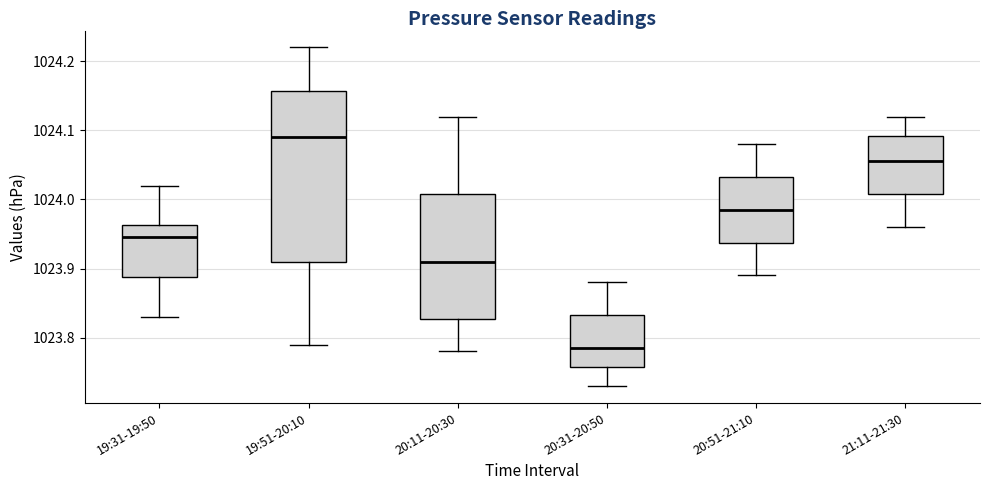

Reading left to right, read every box against the y-axis: the position of its median line, the range the box covers, and the ends of its whiskers. The values are not printed on the chart, so give them approximately, as read against the axis.

19:31-19:50: median 1023.95, box 1023.89 to 1023.96, whiskers 1023.83 to 1024.02
19:51-20:10: median 1024.09, box 1023.91 to 1024.16, whiskers 1023.79 to 1024.22
20:11-20:30: median 1023.91, box 1023.83 to 1024.01, whiskers 1023.78 to 1024.12
20:31-20:50: median 1023.79, box 1023.76 to 1023.83, whiskers 1023.73 to 1023.88
20:51-21:10: median 1023.99, box 1023.94 to 1024.03, whiskers 1023.89 to 1024.08
21:11-21:30: median 1024.06, box 1024.01 to 1024.09, whiskers 1023.96 to 1024.12